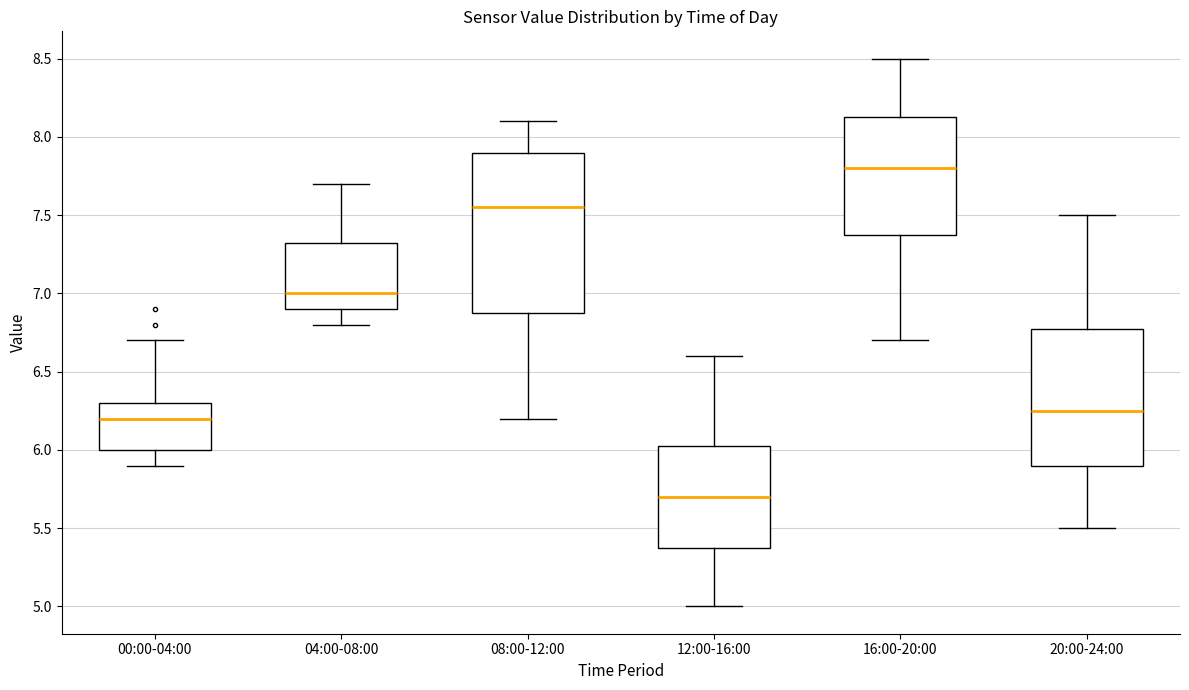

Reading left to right, transcribe this box plot: for each box, give where its median line is, the range the box spans, and where its two whiskers end, as read against the y-axis. The values are not printed on the chart, so give them approximately, as read against the axis.

00:00-04:00: median 6.20, box 6.00 to 6.30, whiskers 5.90 to 6.70
04:00-08:00: median 7.00, box 6.90 to 7.35, whiskers 6.80 to 7.70
08:00-12:00: median 7.55, box 6.90 to 7.90, whiskers 6.20 to 8.10
12:00-16:00: median 5.70, box 5.40 to 6.05, whiskers 5.00 to 6.60
16:00-20:00: median 7.80, box 7.40 to 8.15, whiskers 6.70 to 8.50
20:00-24:00: median 6.25, box 5.90 to 6.80, whiskers 5.50 to 7.50